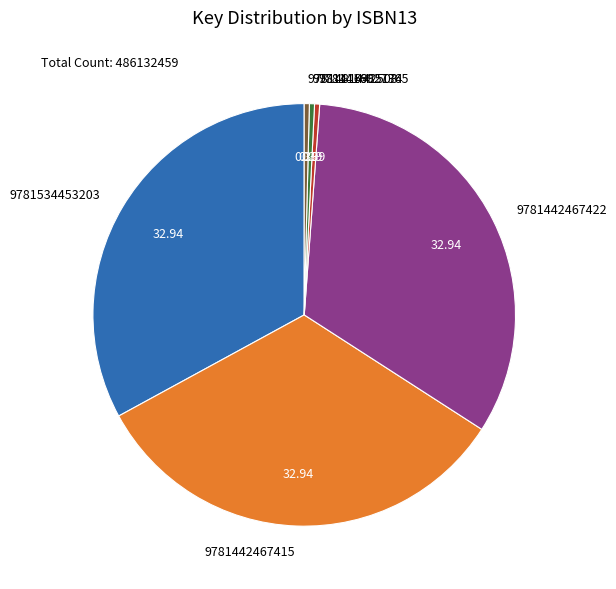

Is there a majority slice in this chart?

No